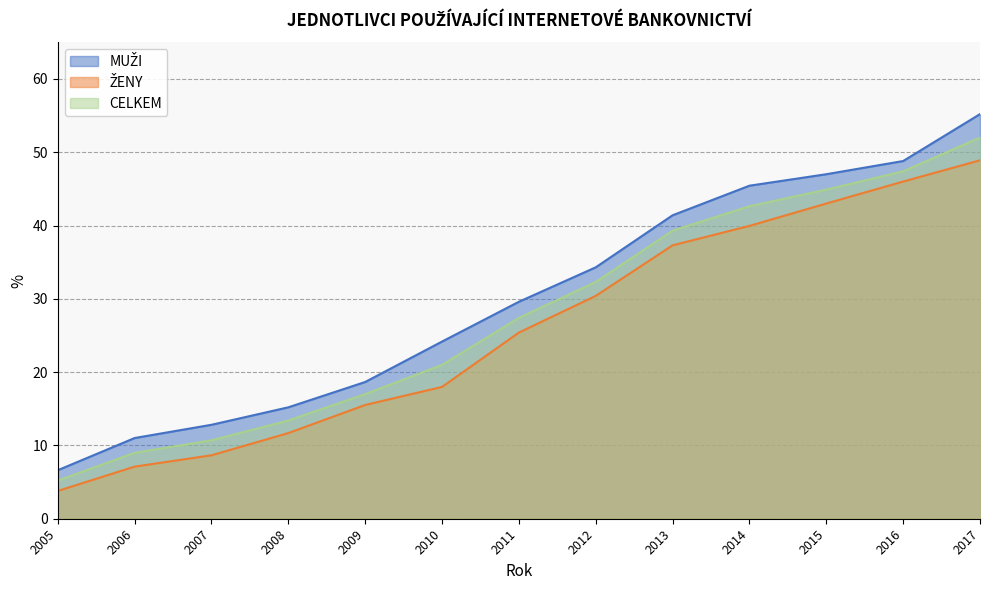

Which has a higher value, 2010 or 2016?

2016